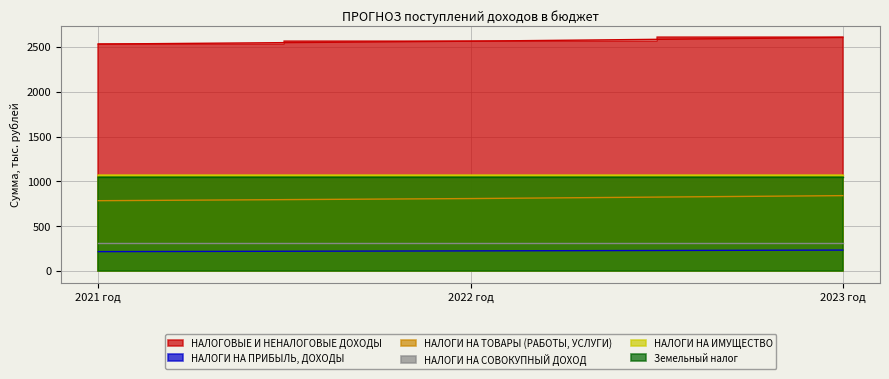

What is the spread (max minus min) of values at 2021 год?

2318.3